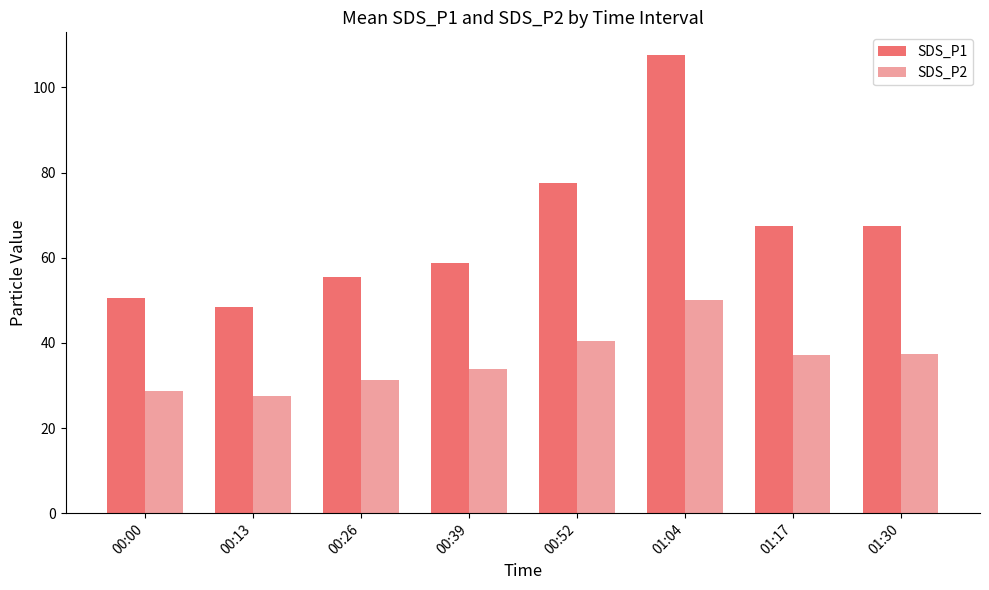

What is the spread (max minus min) of values at 01:17?

30.3